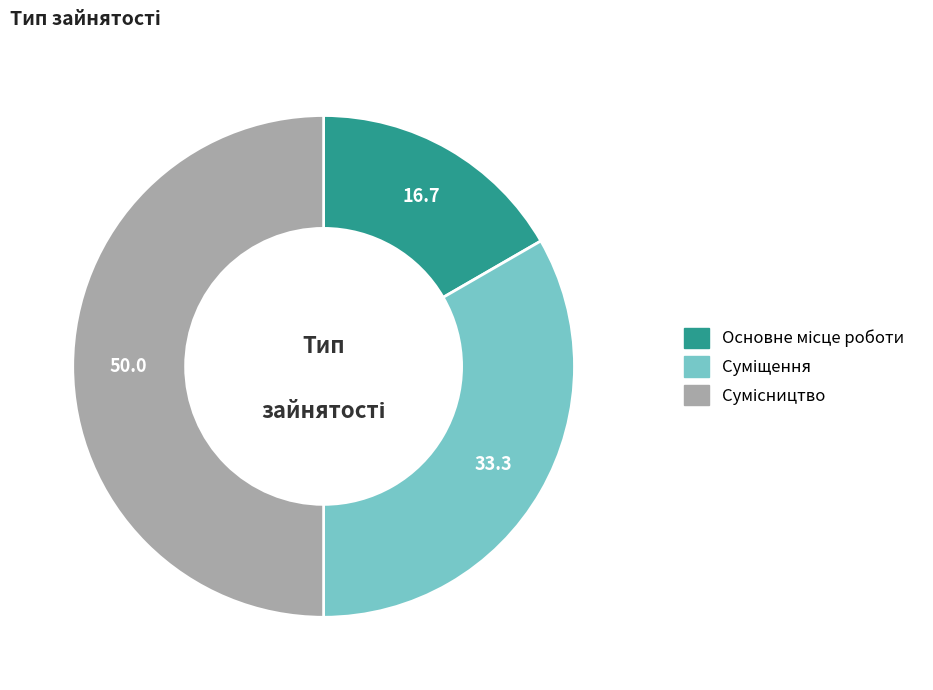

Rank the categories by value from lowest to highest.

Основне місце роботи, Суміщення, Сумісництво